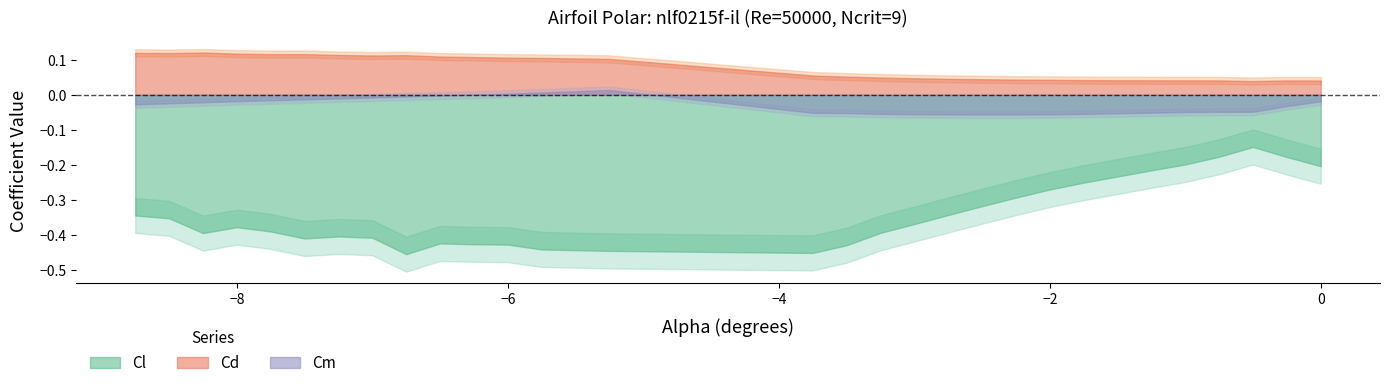

What is the label of the 9th point from the left?

-6.75